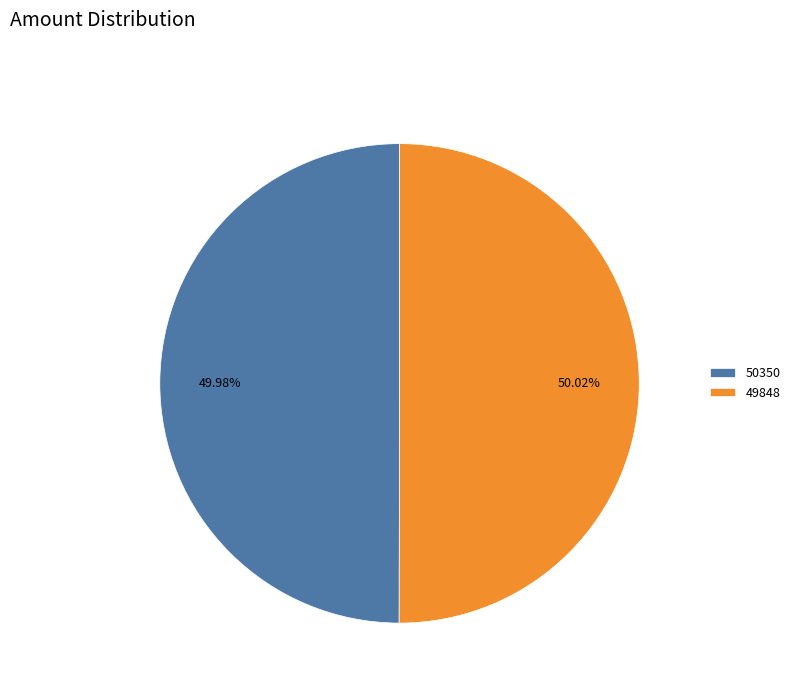

Approximately how many times larger is the value at 49848 compared to 50350?

1.0